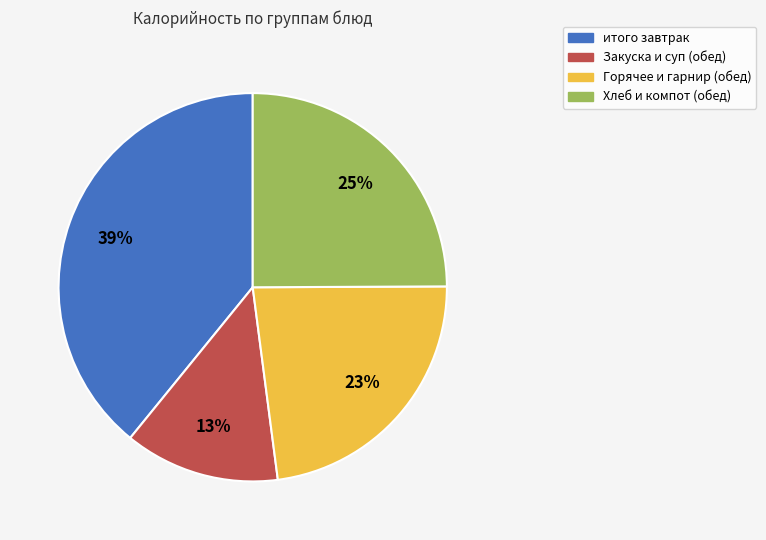

Rank the categories by value from highest to lowest.

итого завтрак, Хлеб и компот (обед), Горячее и гарнир (обед), Закуска и суп (обед)